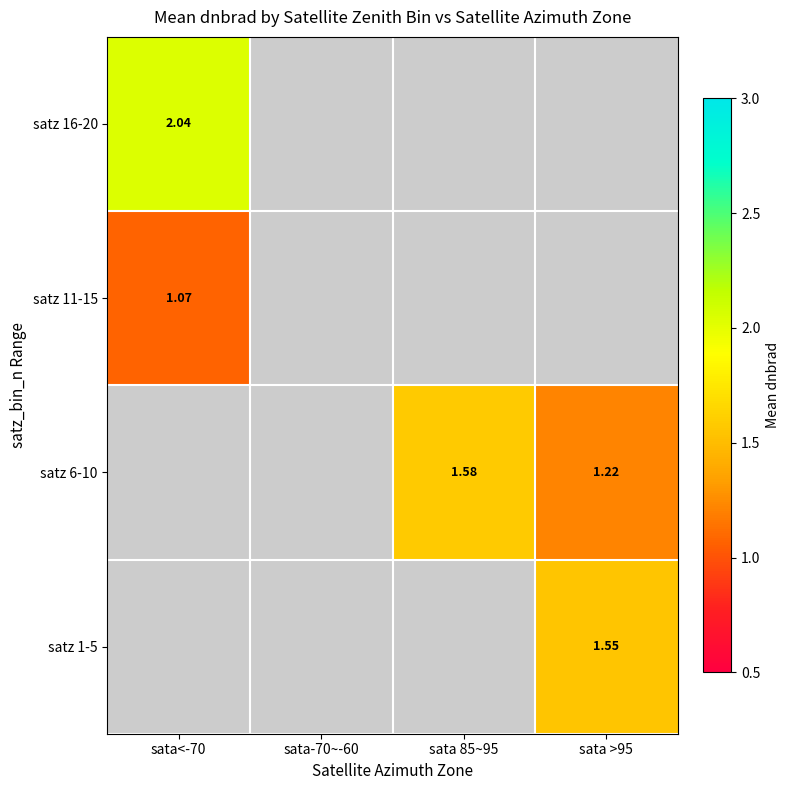

True or false: satz 6-10 has a value of 0.7 at sata 85~95.

False